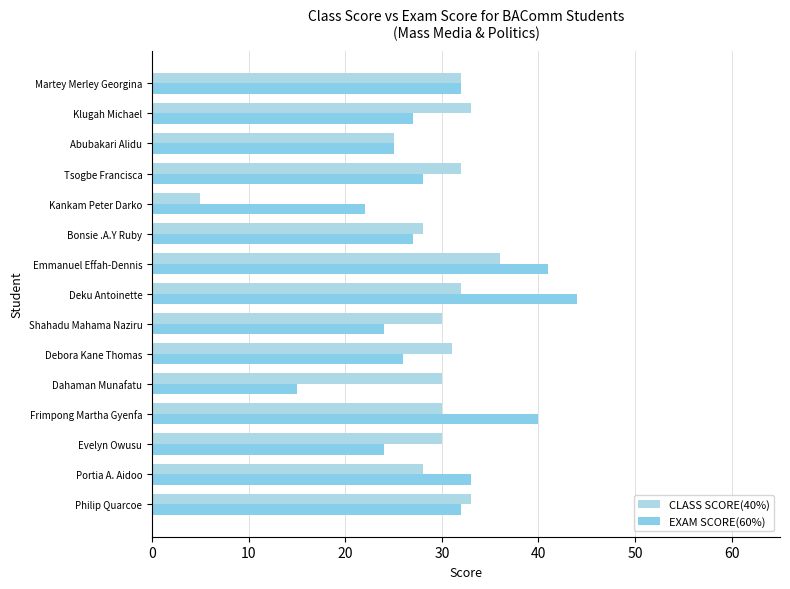

List the series in order of their overall mean, lowest first.

CLASS SCORE(40%), EXAM SCORE(60%)